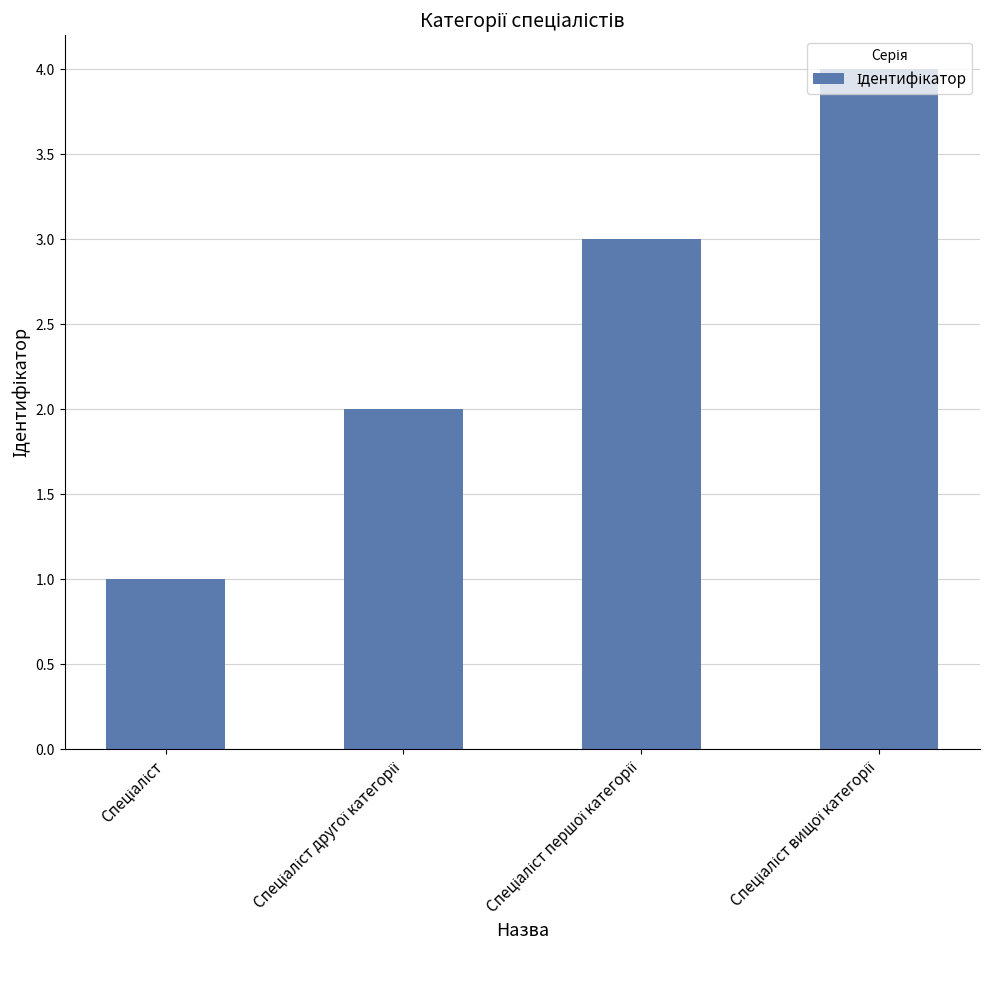

What is the greatest value displayed?

4